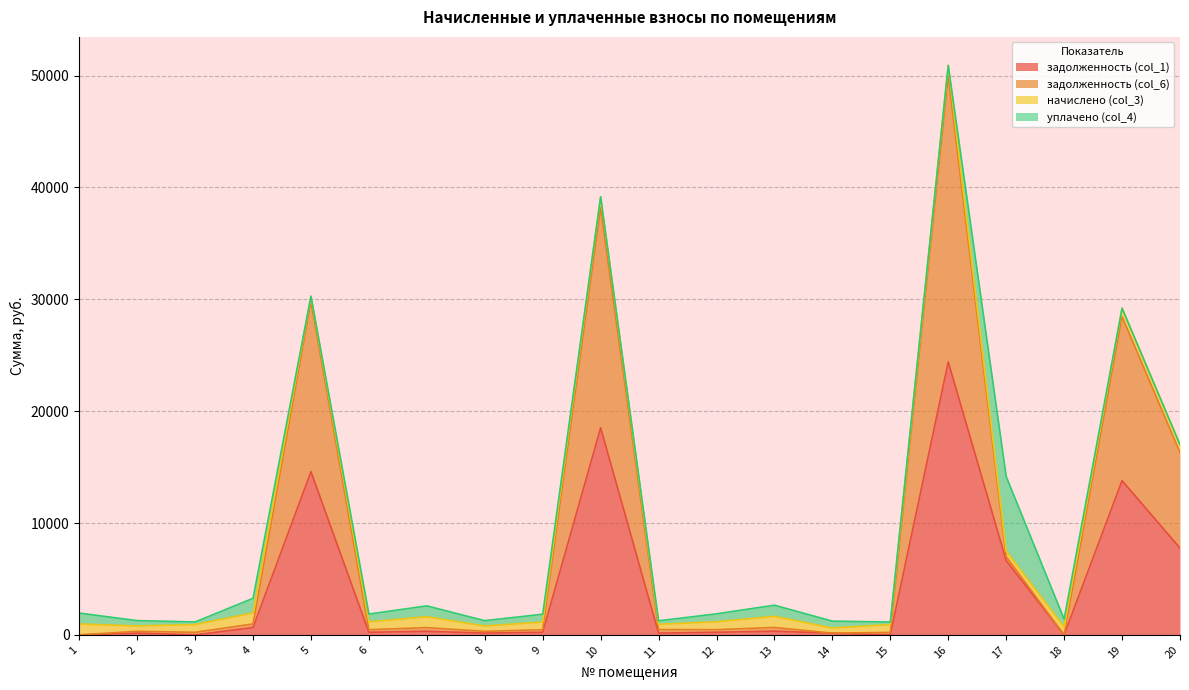

Which series has the largest total across all categories?

задолженность (col_6)